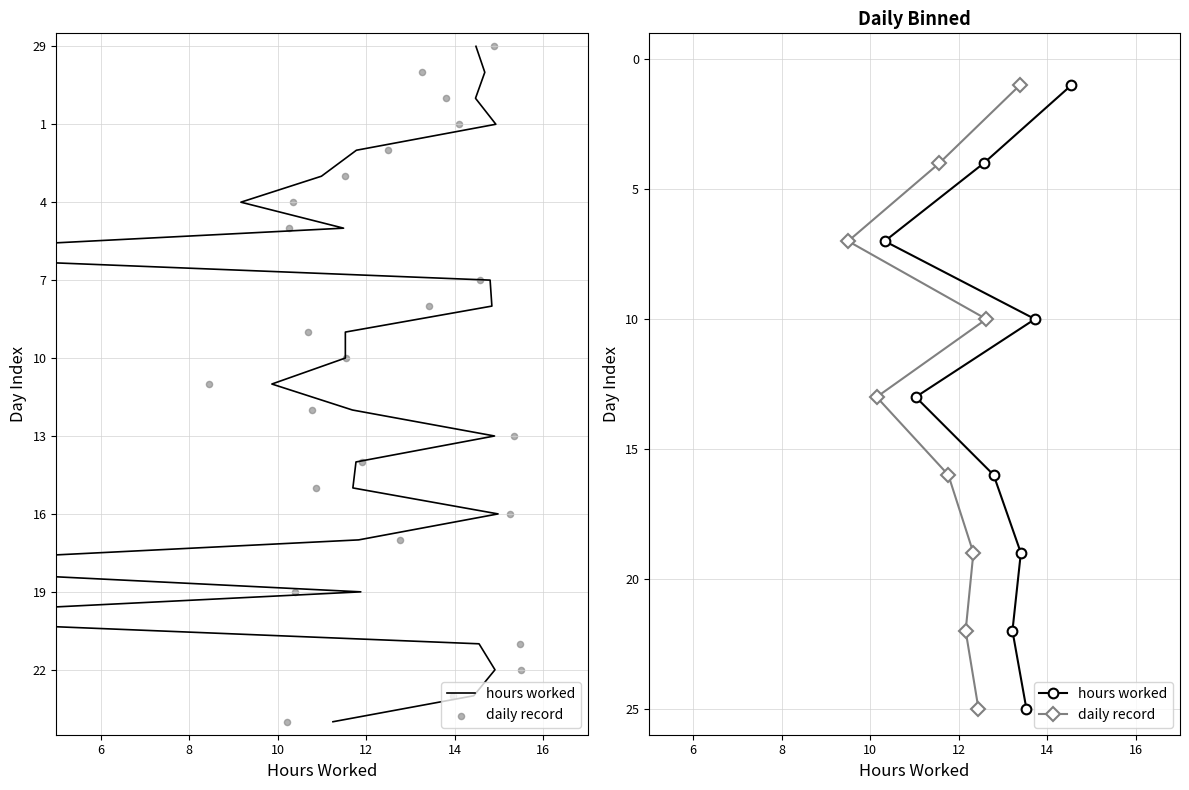

Which series contains the lowest Y value?

hours worked